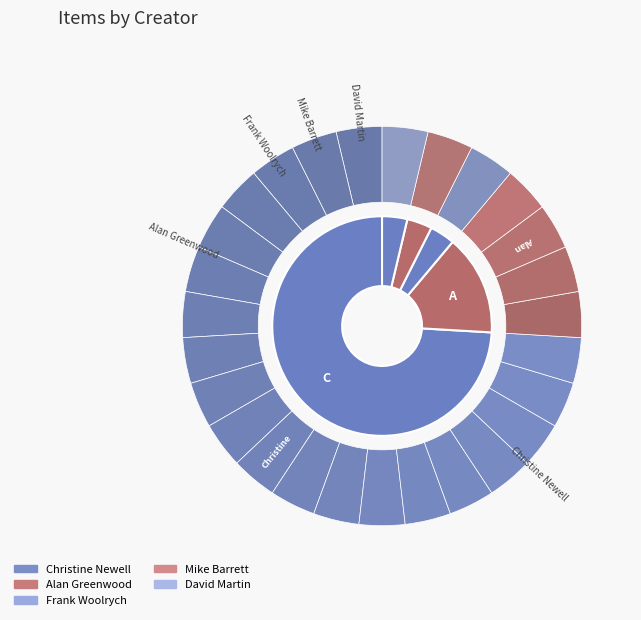

The Mike Barrett slice represents 4% of the pie. True or false?

True